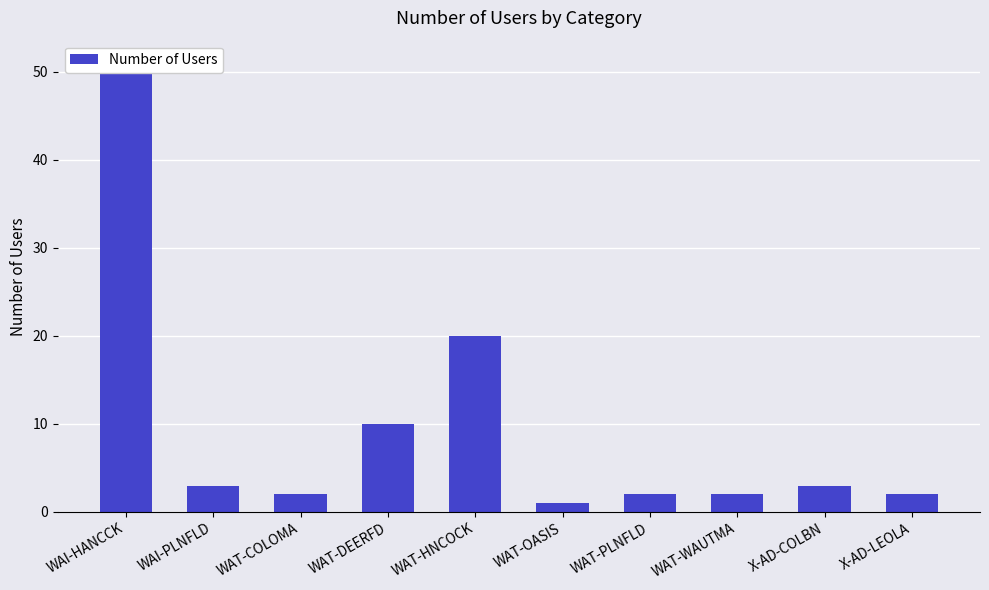

The value at WAT-DEERFD is 10. True or false?

True